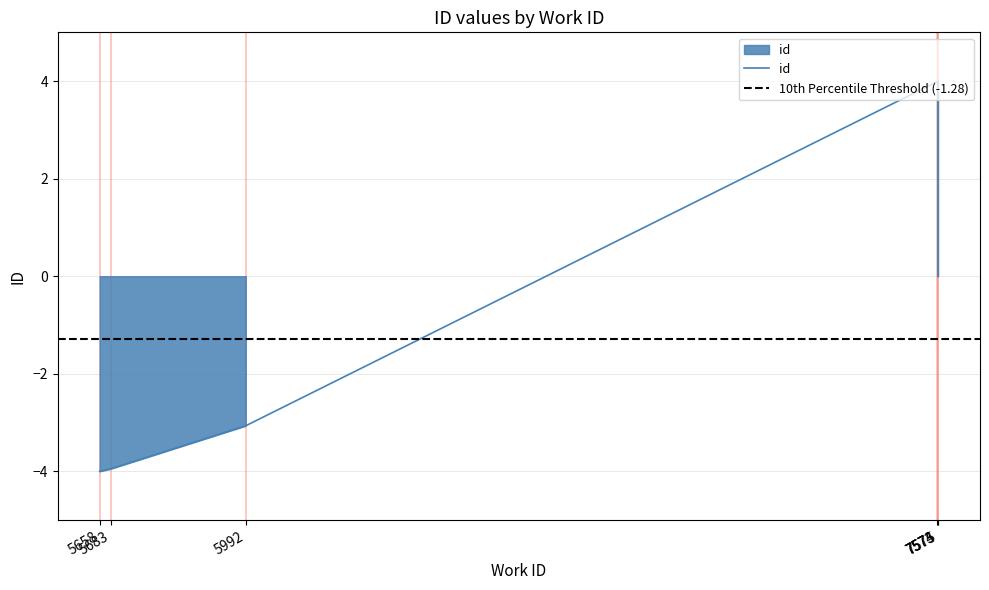

List the labels in order of value, largest first.

7575, 7574, 7573, 5992, 5683, 5658